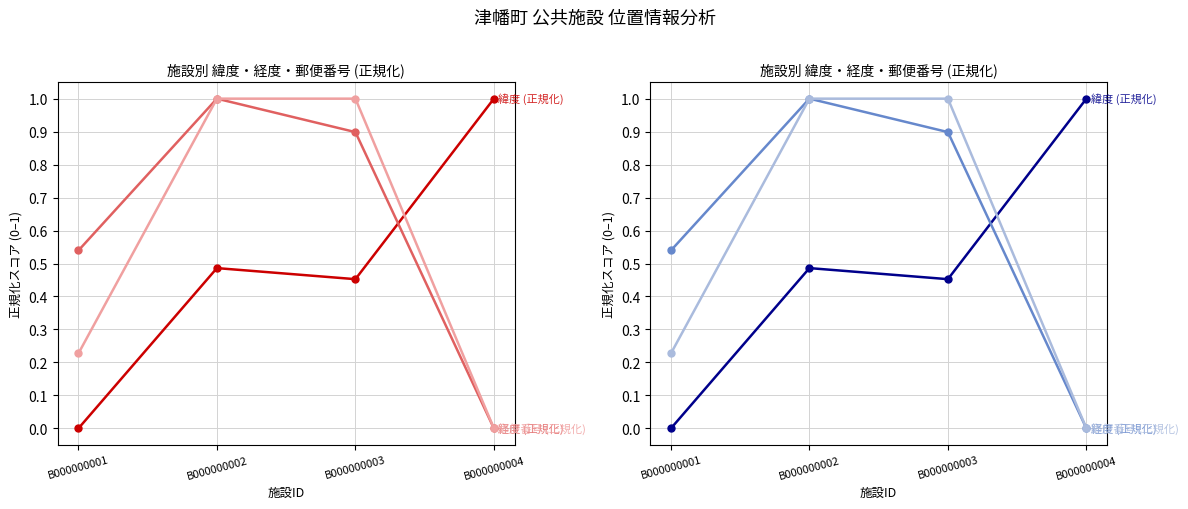

What is the difference between the second highest and minimum values in the 経度 (正規化) series?

0.9